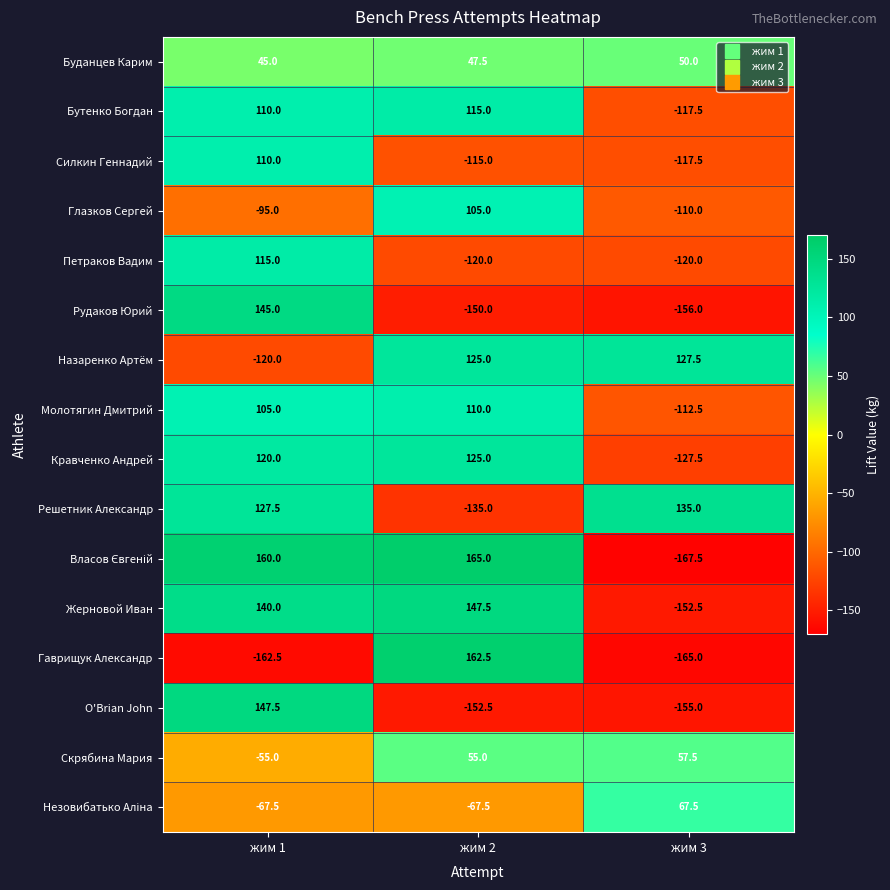

Where is Рудаков Юрий nearest to the value -5?

жим 2